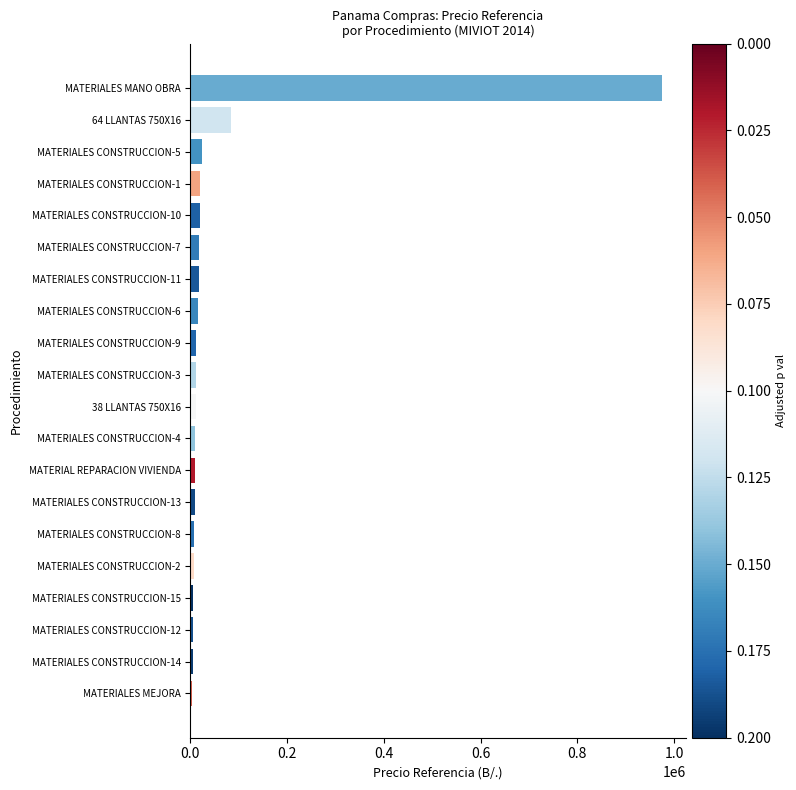

What is the difference between the maximum and second lowest values?

970543.0